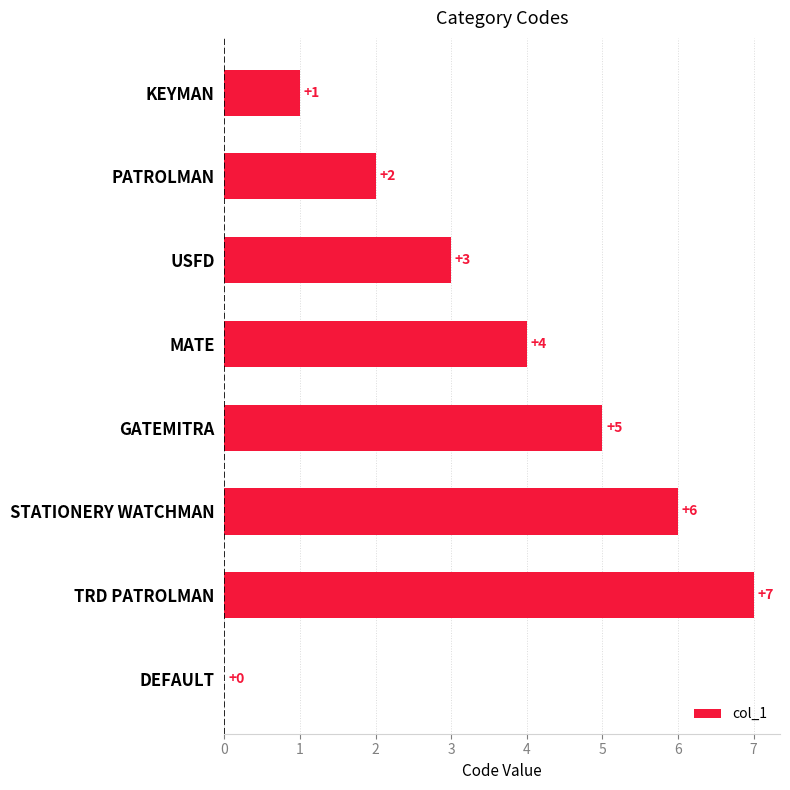

What is the sum of all values?

28